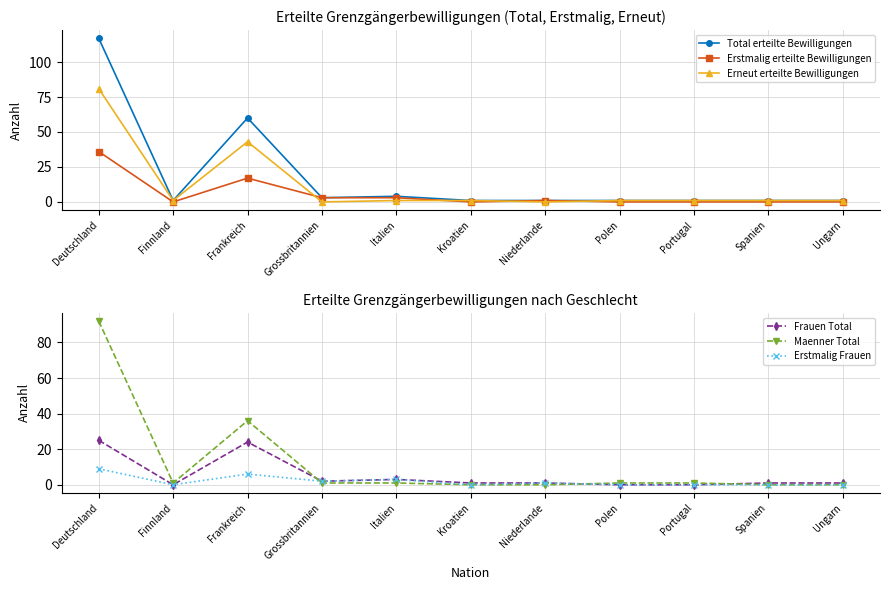

At which label does Maenner Total reach its minimum?

Kroatien